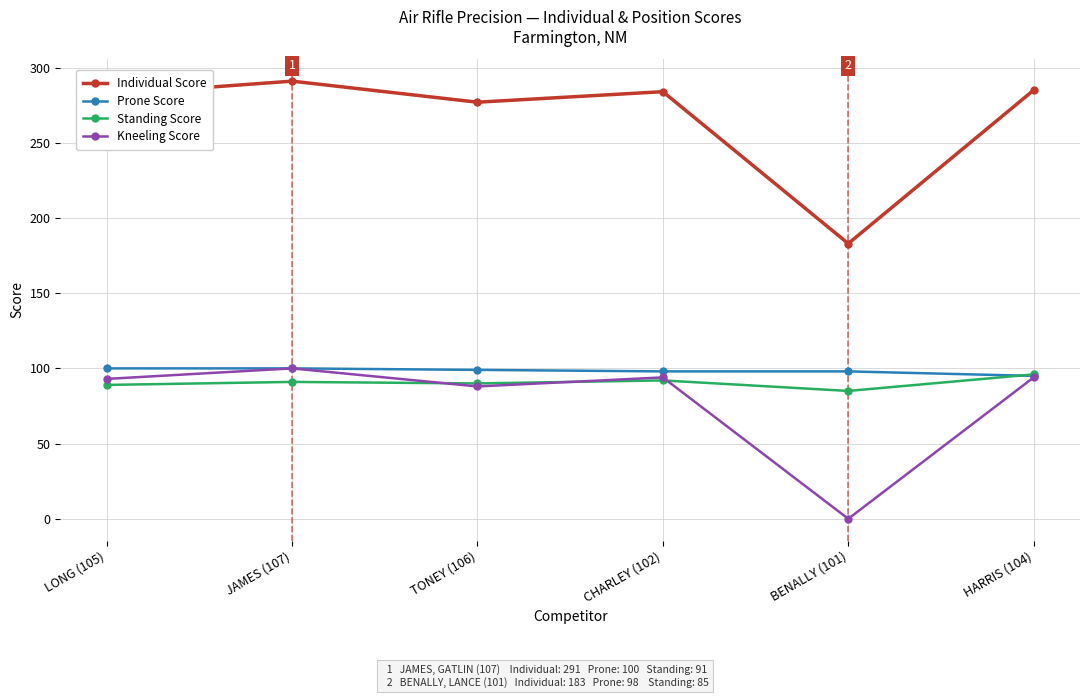

In Standing Score, how many points are higher than both neighbors (excluding endpoints)?

2